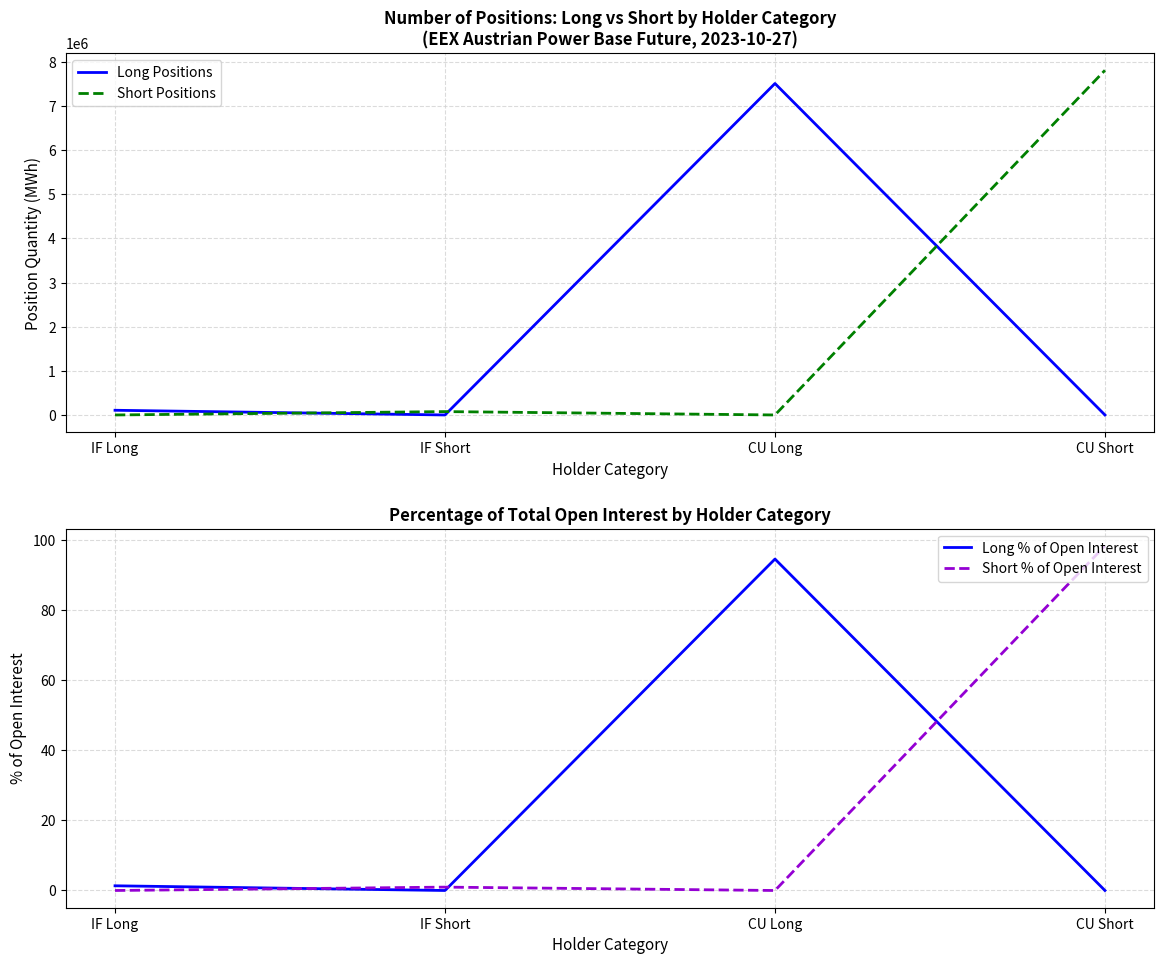

What position from the left is CU Short?

4